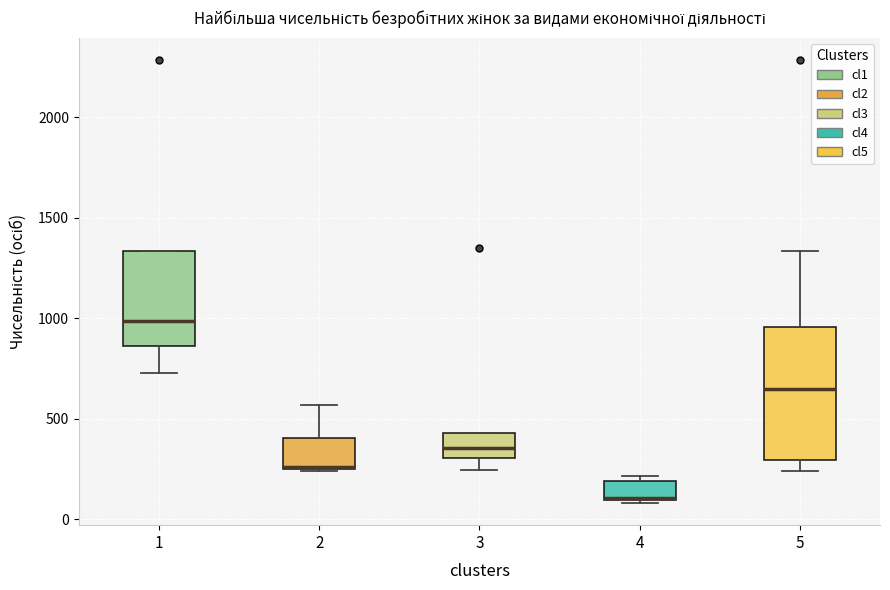

Reading left to right, read every box against the y-axis: the position of its median line, the range the box covers, and the ends of its whiskers. The values are not printed on the chart, so give them approximately, as read against the axis.

1: median 1000, box 850 to 1350, whiskers 750 to 1350
2: median 250 (drawn on the box's lower edge), box 250 to 400, whiskers 250 to 550
3: median 350, box 300 to 450, whiskers 250 to 450
4: median 100 (drawn on the box's lower edge), box 100 to 200, whiskers 100 (just below the box's lower edge) to 200 (just above the box's upper edge)
5: median 650, box 300 to 950, whiskers 250 to 1350